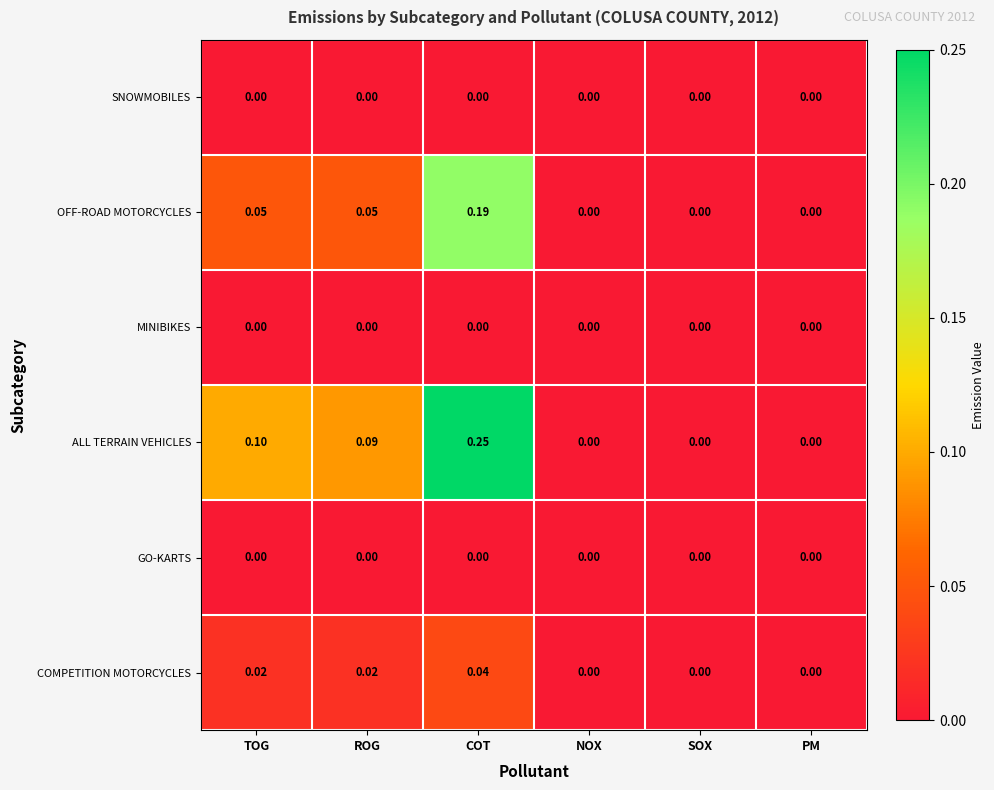

How many data points does each series have?

6